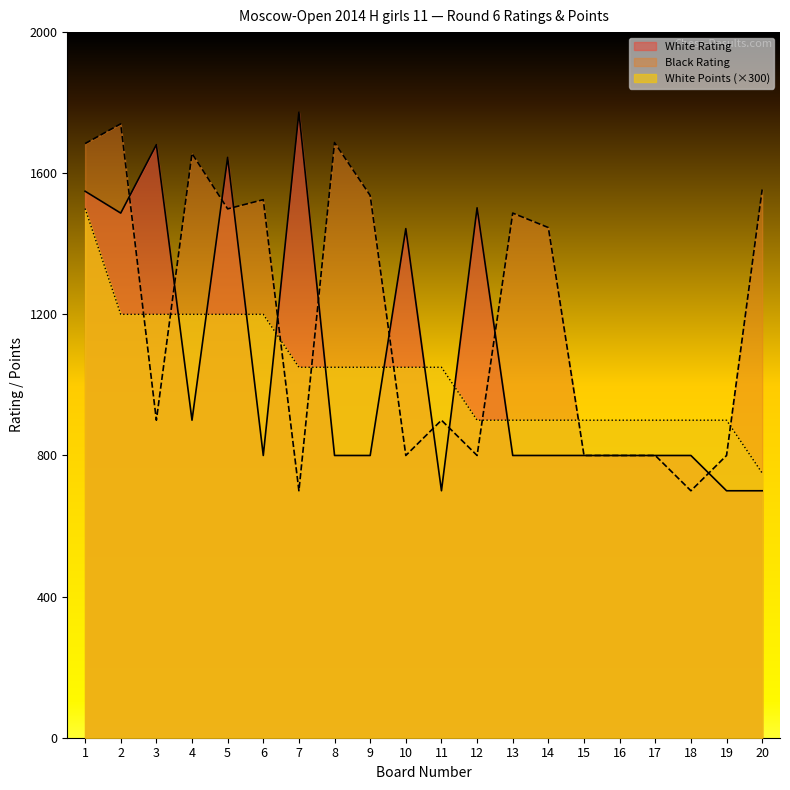

What is the approximate value of White Rating at 20?

700